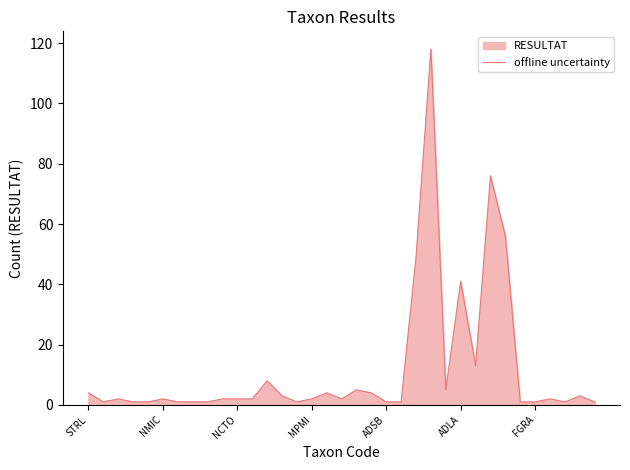

Where is the data nearest to the value 59?

28